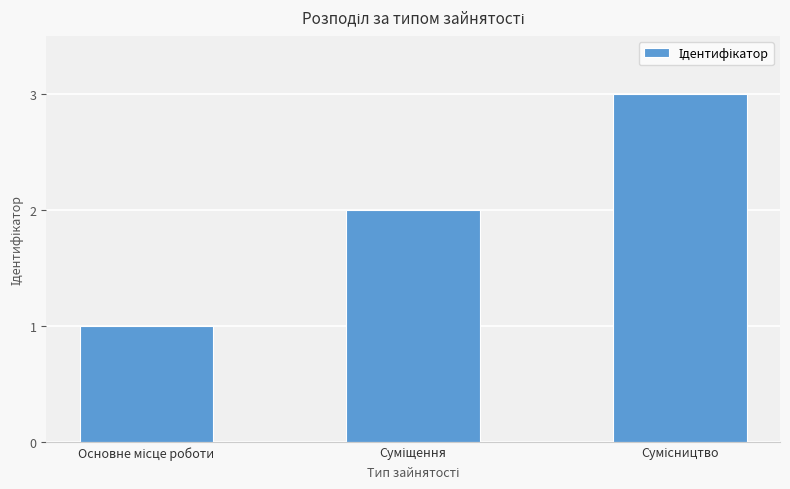

What is the maximum value shown in the chart?

3